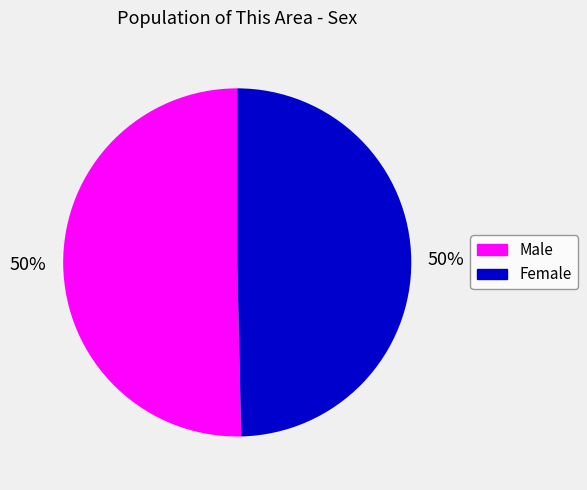

Is the sum of Male and Female greater than half?

Yes